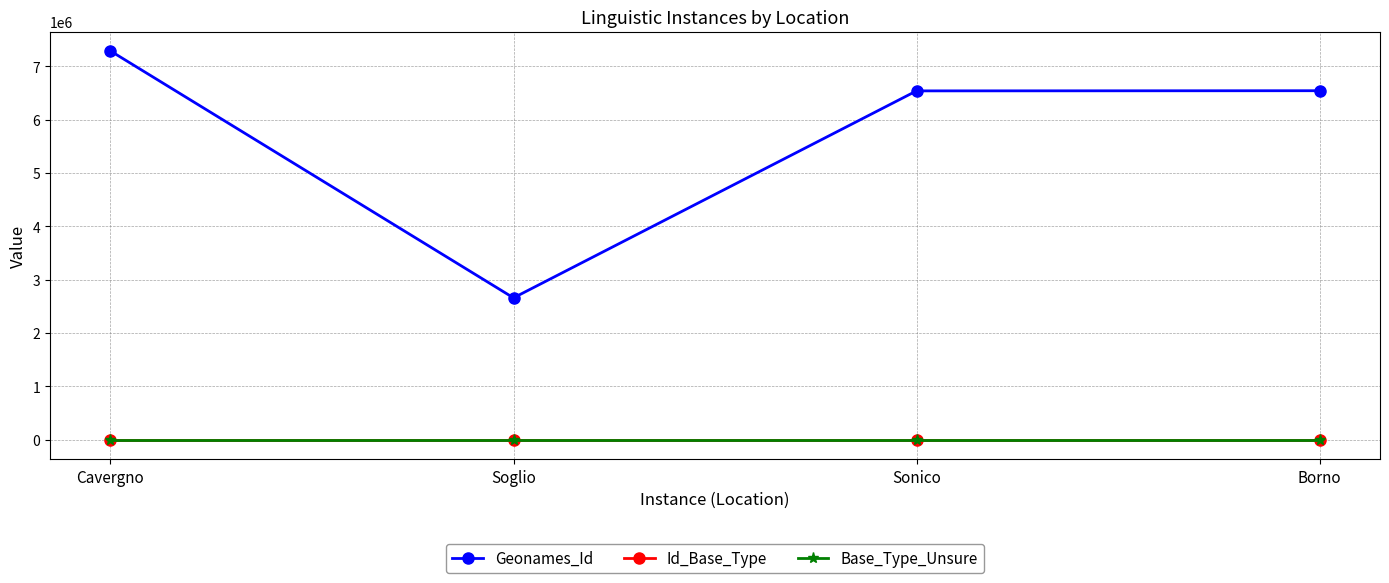

What is the spread (max minus min) of values at Cavergno?

7285458